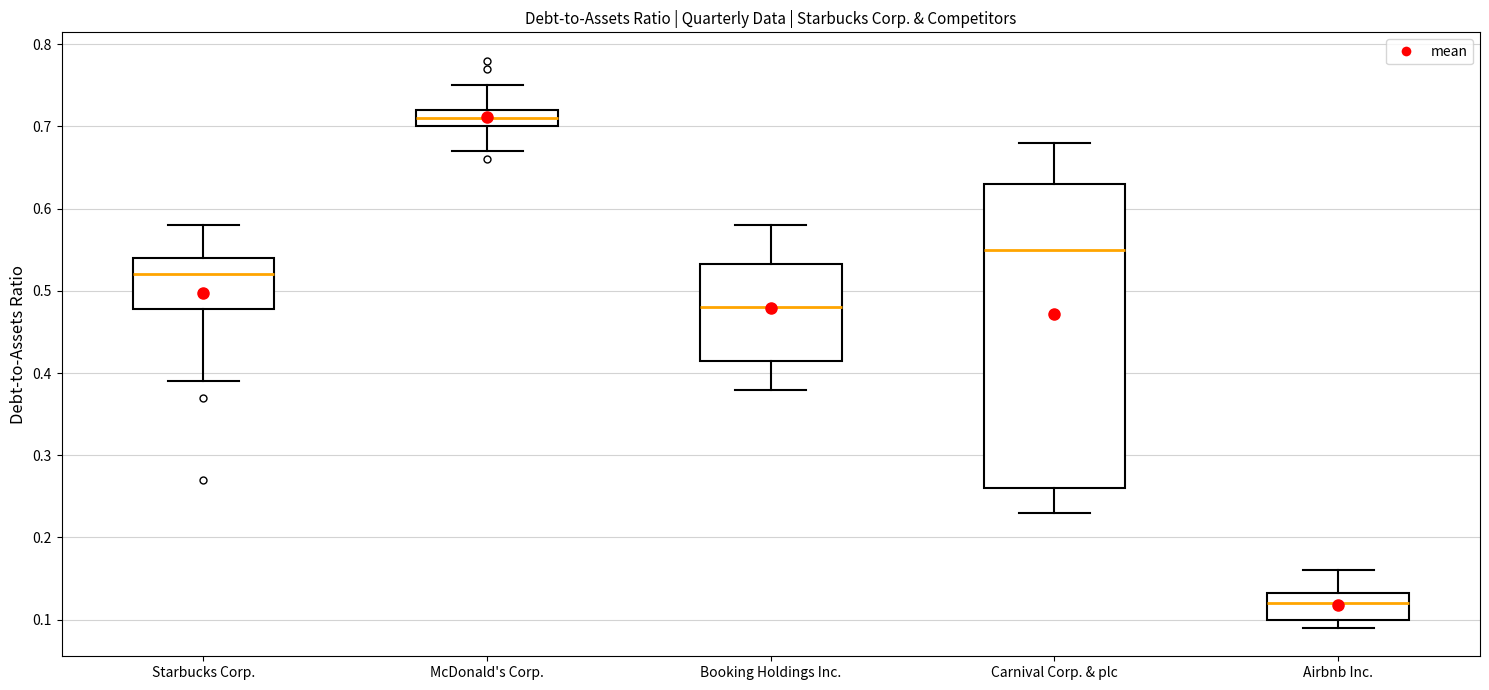

Which box's median line is the lowest?

Airbnb Inc.